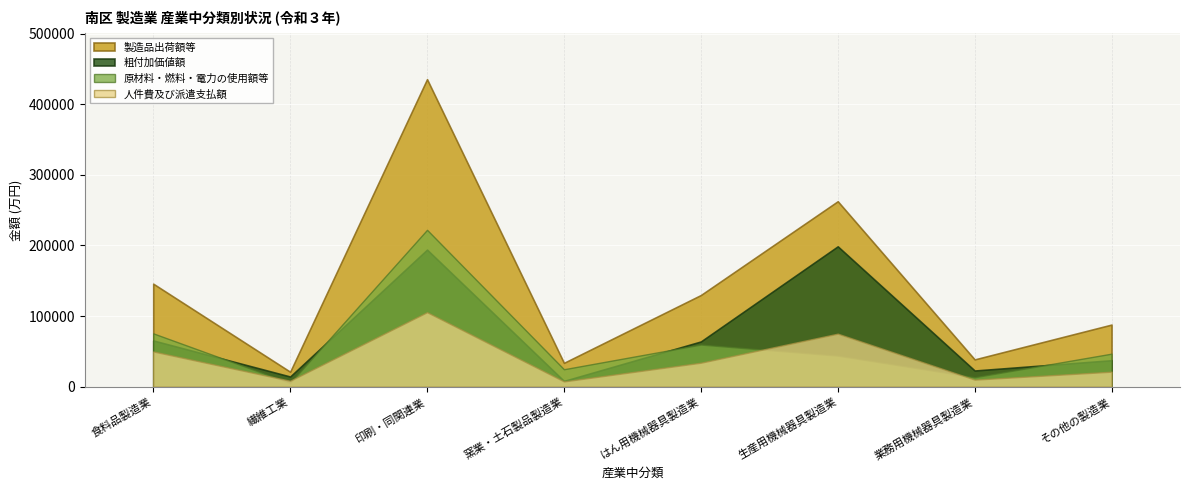

Which series has the largest total across all categories?

製造品出荷額等